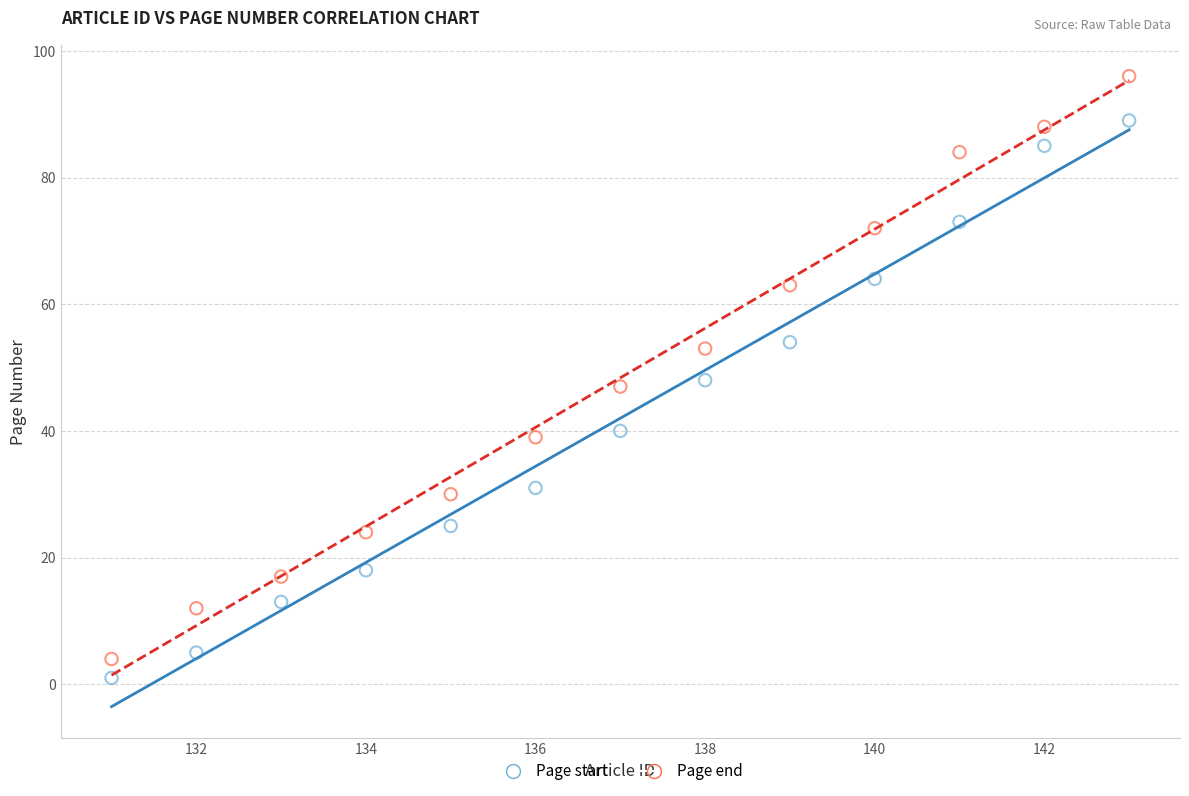

Which series has the widest spread of Y values?

Page end